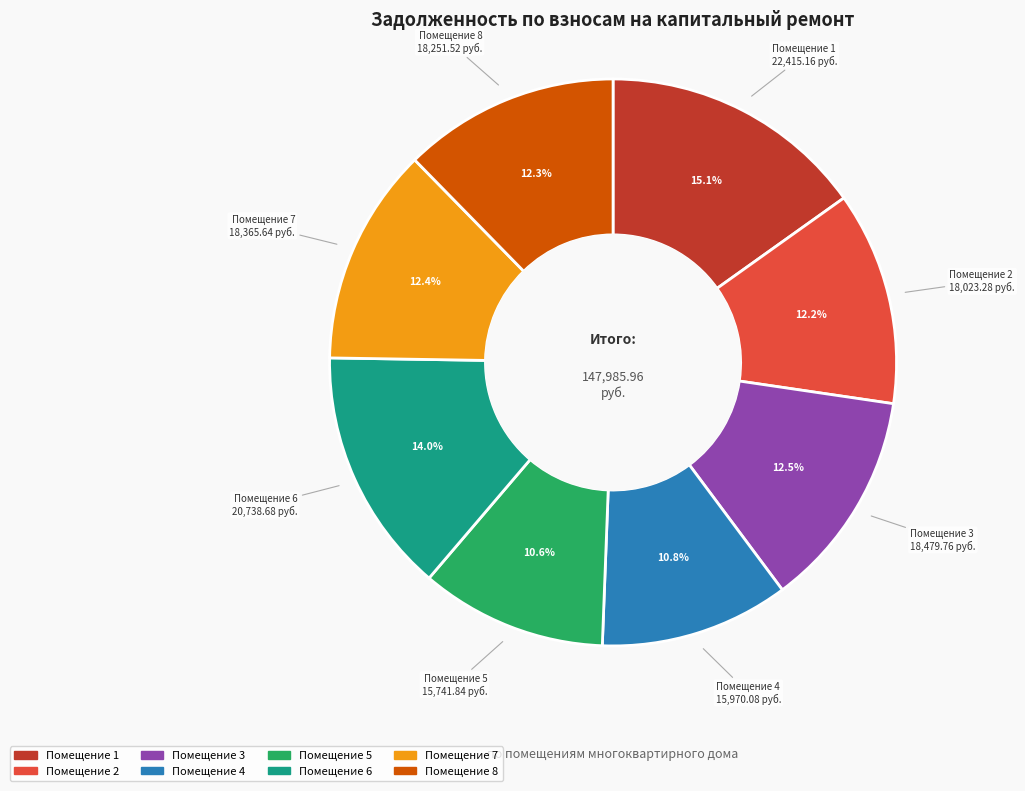

Is there any slice that represents more than half of the pie?

No